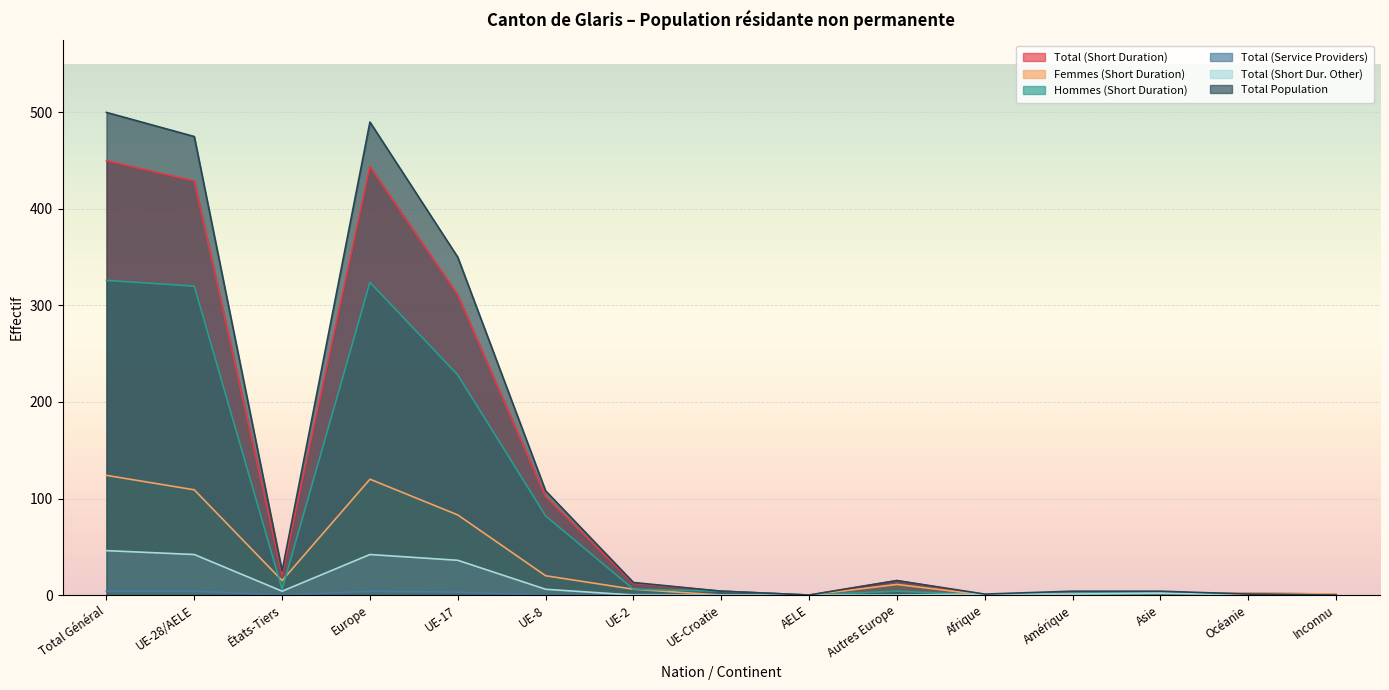

How many lines are shown in the chart?

6